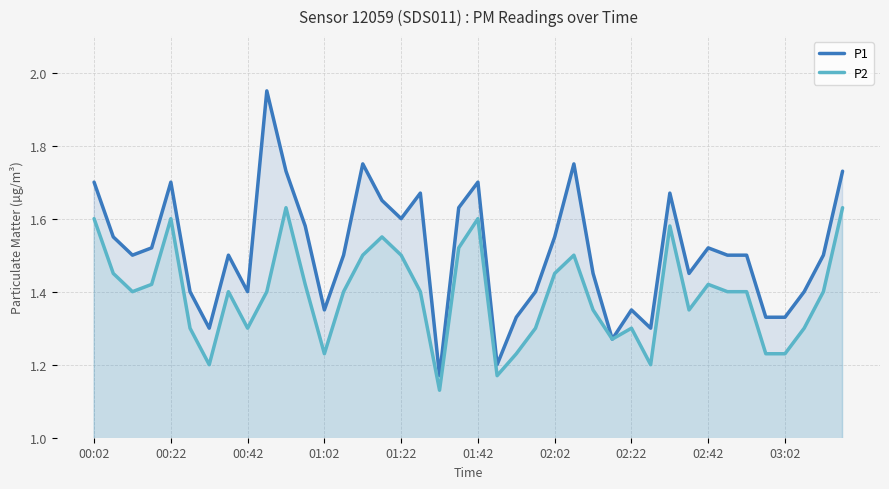

Which series has the widest spread of values?

P1